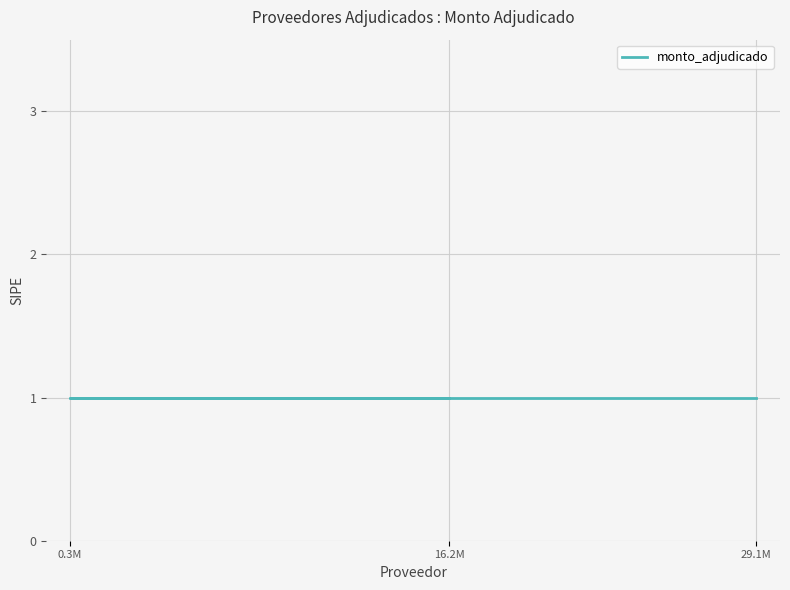

How many lines are shown in the chart?

1